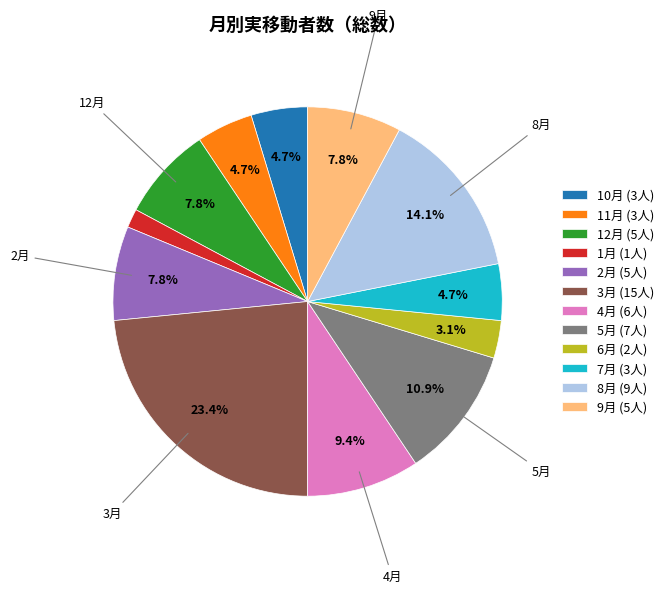

Which category has the biggest portion of the pie?

3月